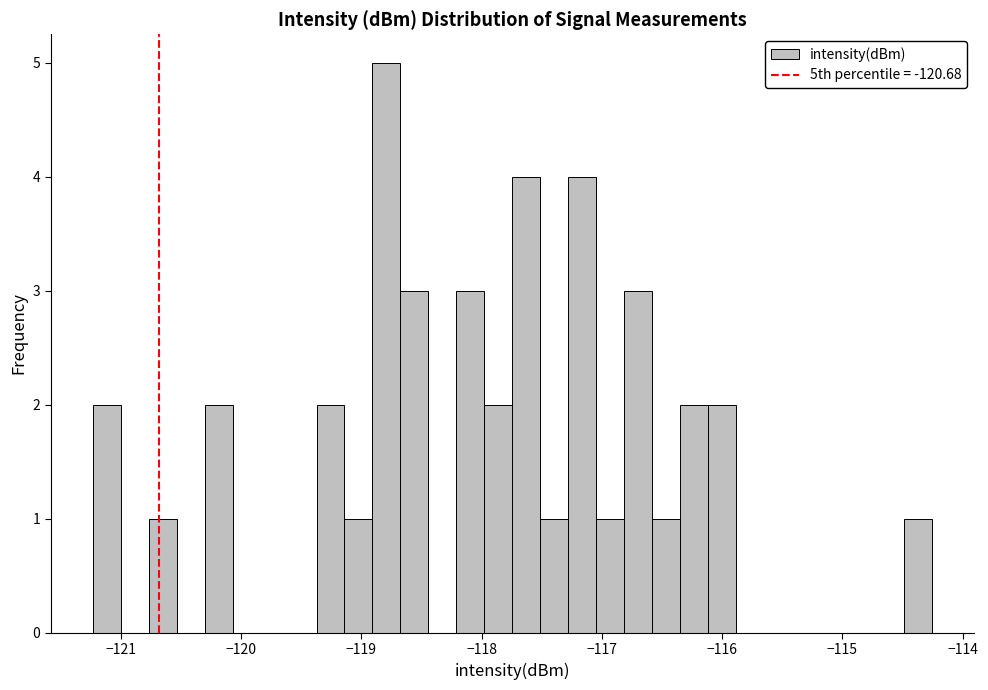

Read against the x-axis, roughly where is the centre of the tallest bar?

-118.8